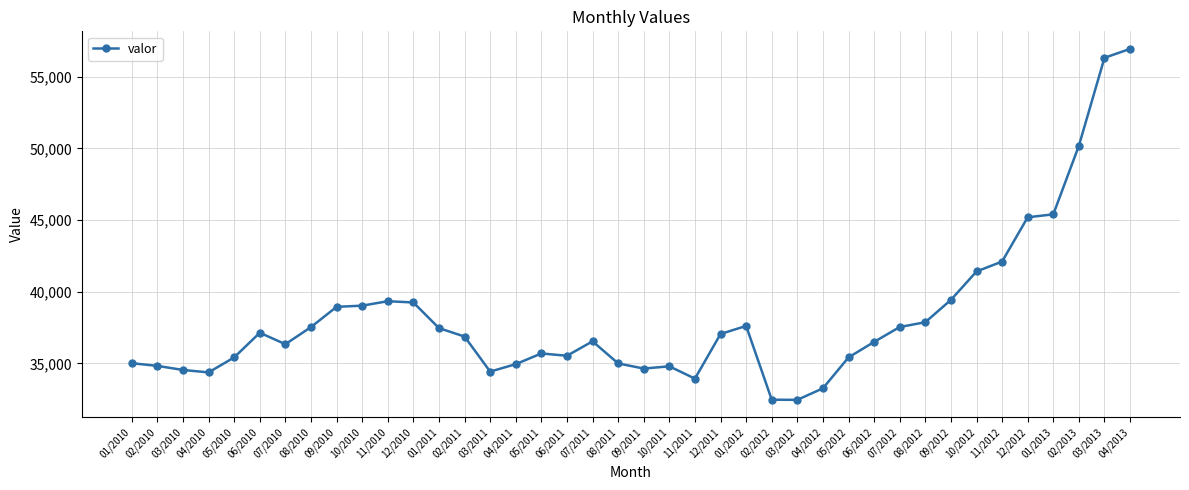

How many data points are less than 36869?

20